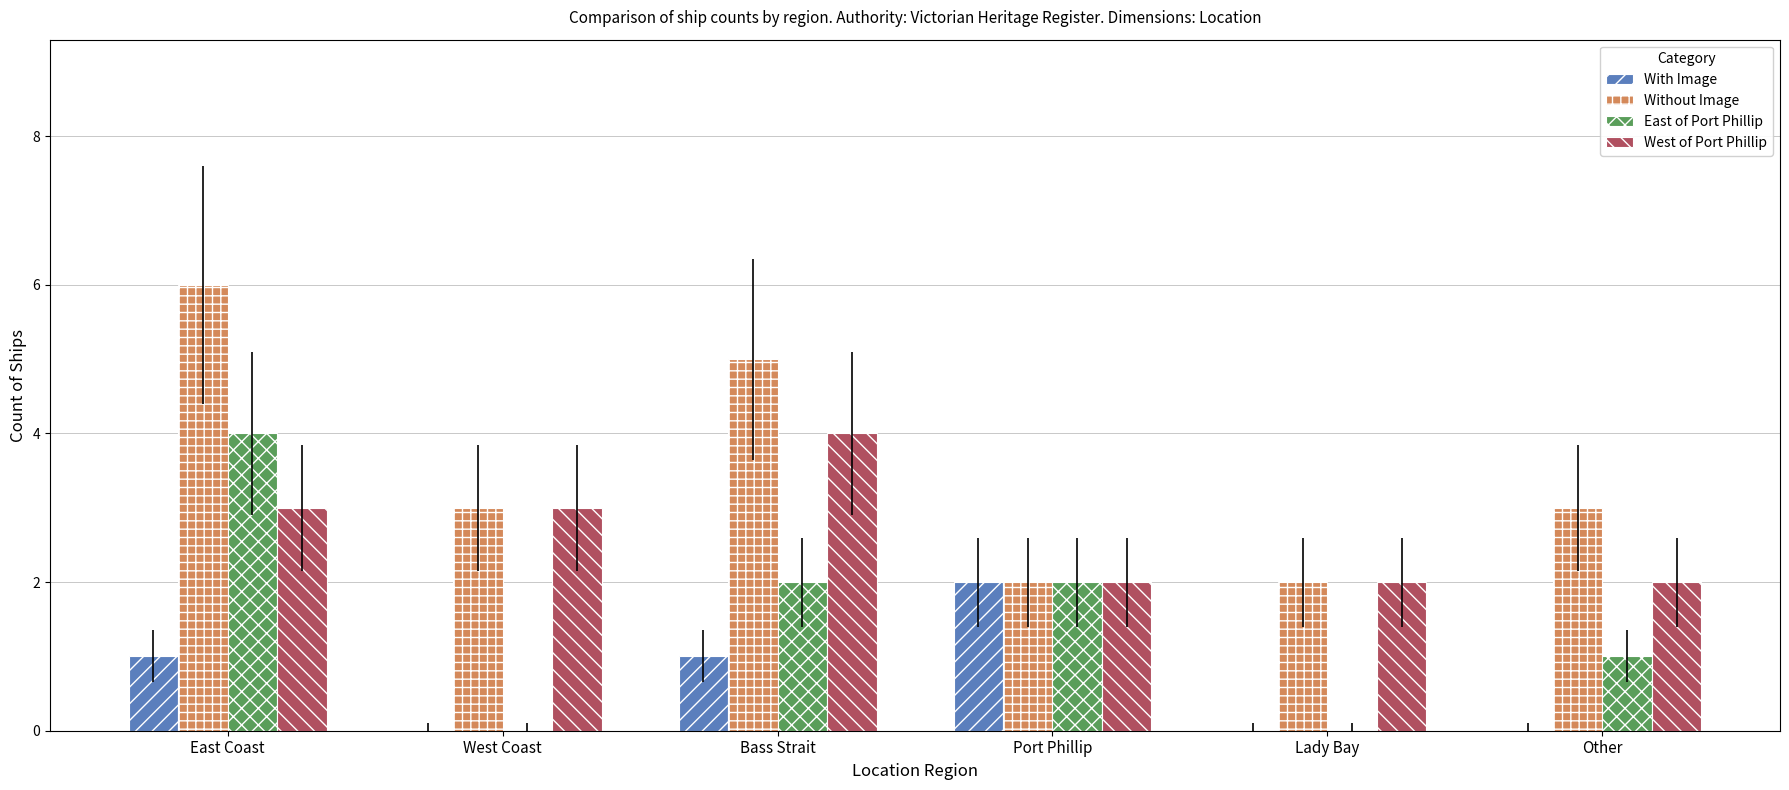

Reading left to right, list all the values displayed in this chart.

With Image: East Coast=1	West Coast=0	Bass Strait=1	Port Phillip=2	Lady Bay=0	Other=0
Without Image: East Coast=6	West Coast=3	Bass Strait=5	Port Phillip=2	Lady Bay=2	Other=3
East of Port Phillip: East Coast=4	West Coast=0	Bass Strait=2	Port Phillip=2	Lady Bay=0	Other=1
West of Port Phillip: East Coast=3	West Coast=3	Bass Strait=4	Port Phillip=2	Lady Bay=2	Other=2